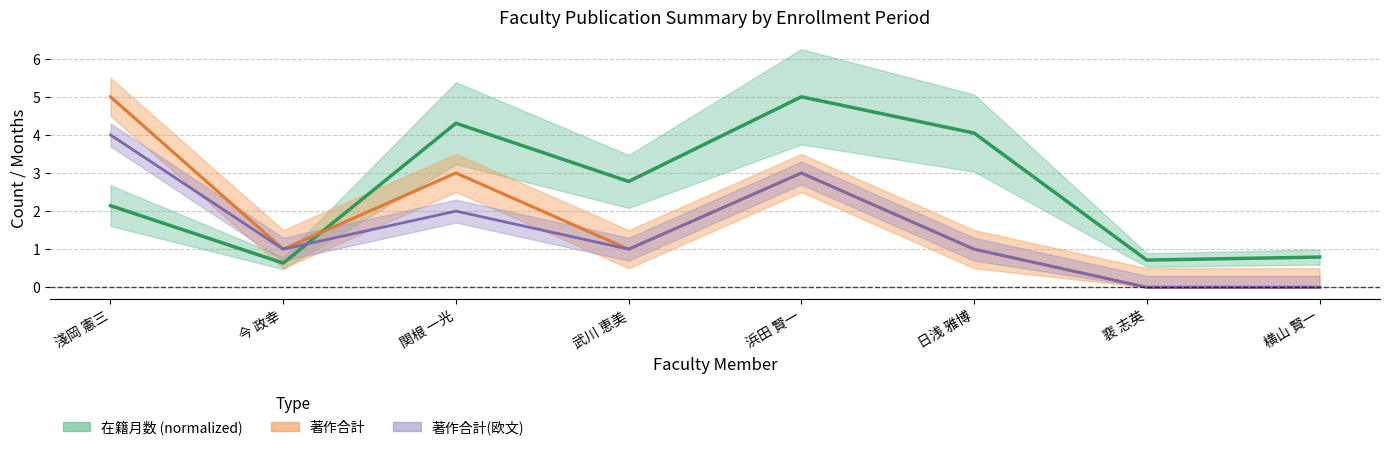

Reading left to right, transcribe all the data shown in this chart.

在籍月数: 2.1	0.6	4.3	2.8	5.0	4.0	0.7	0.8
著作合計: 5.0	1.0	3.0	1.0	3.0	1.0	0.0	0.0
著作合計(欧文): 4.0	1.0	2.0	1.0	3.0	1.0	0.0	0.0